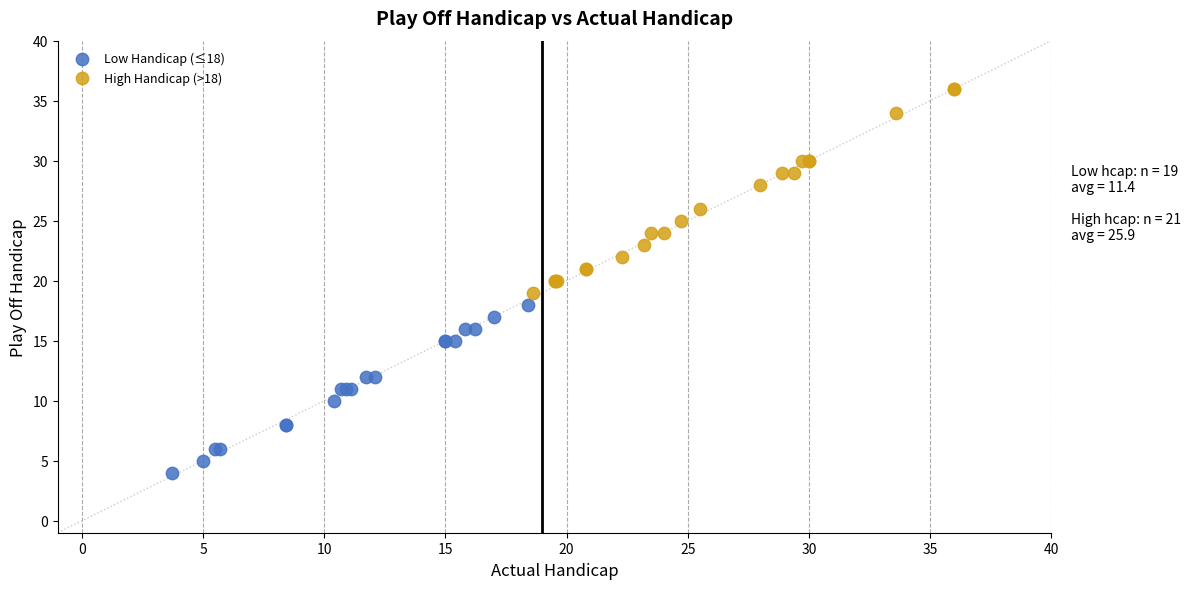

What are all the series names shown in the legend?

Low Handicap (≤18), High Handicap (>18)